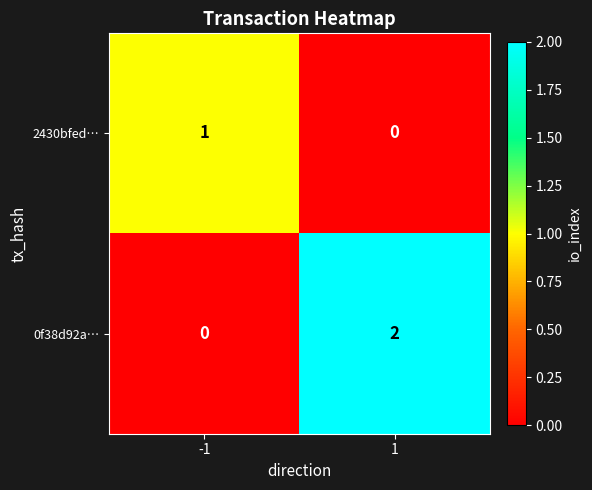

Which series changed the most between -1 and 1?

0f38d92a…